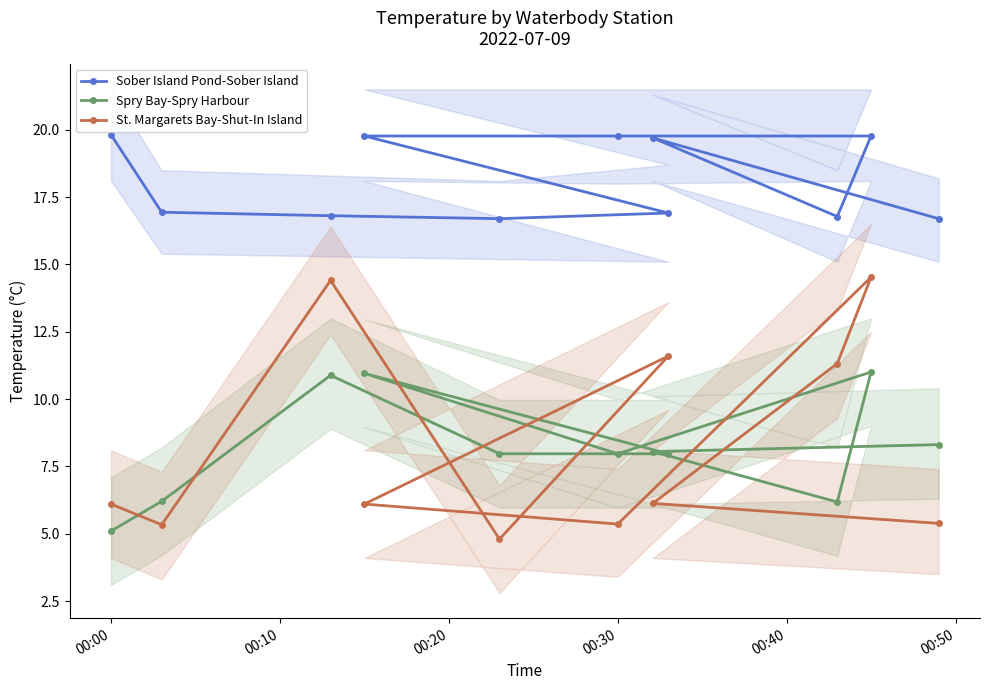

At how many categories does at least one series exceed 5?

11